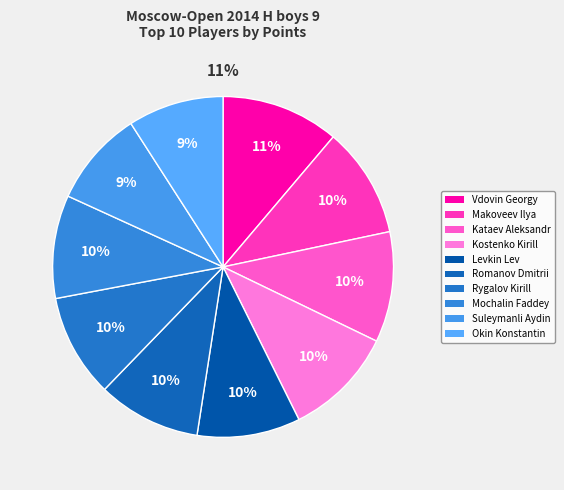

Is there a majority slice in this chart?

No